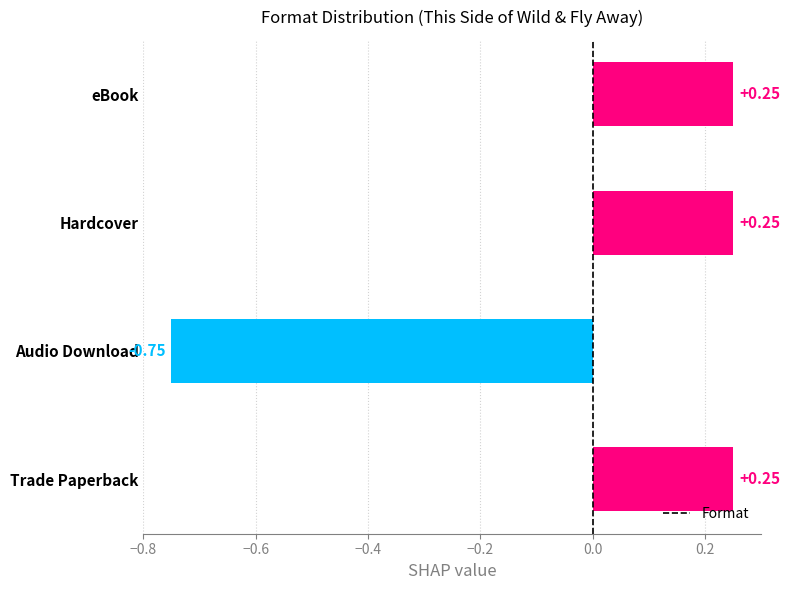

What is the change in value from Trade Paperback to Audio Download?

-1.0